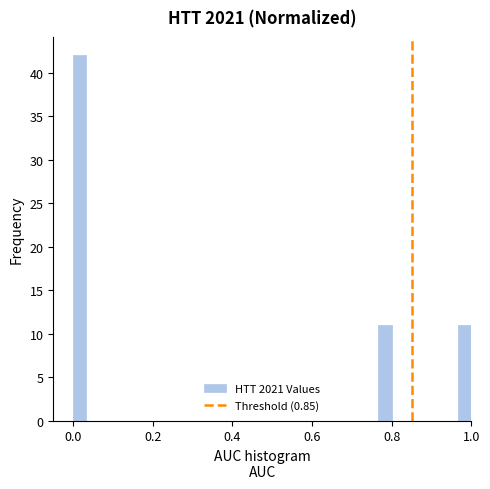

Read against the x-axis, roughly where is the centre of the tallest bar?

0.02